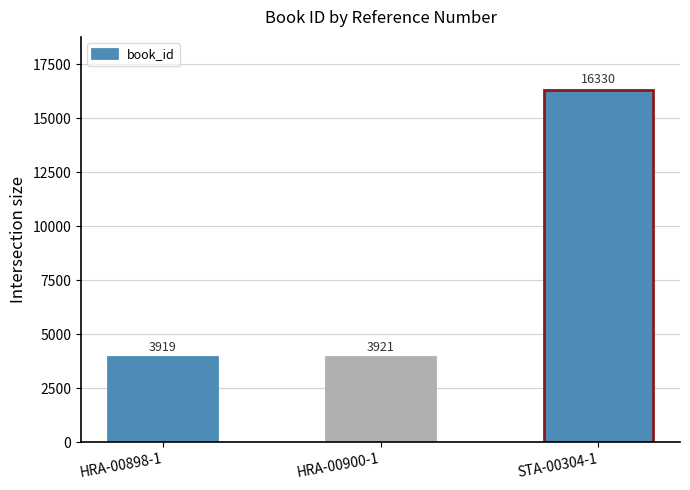

Reading left to right, what are all the values shown in this chart?

3919	3921	16330